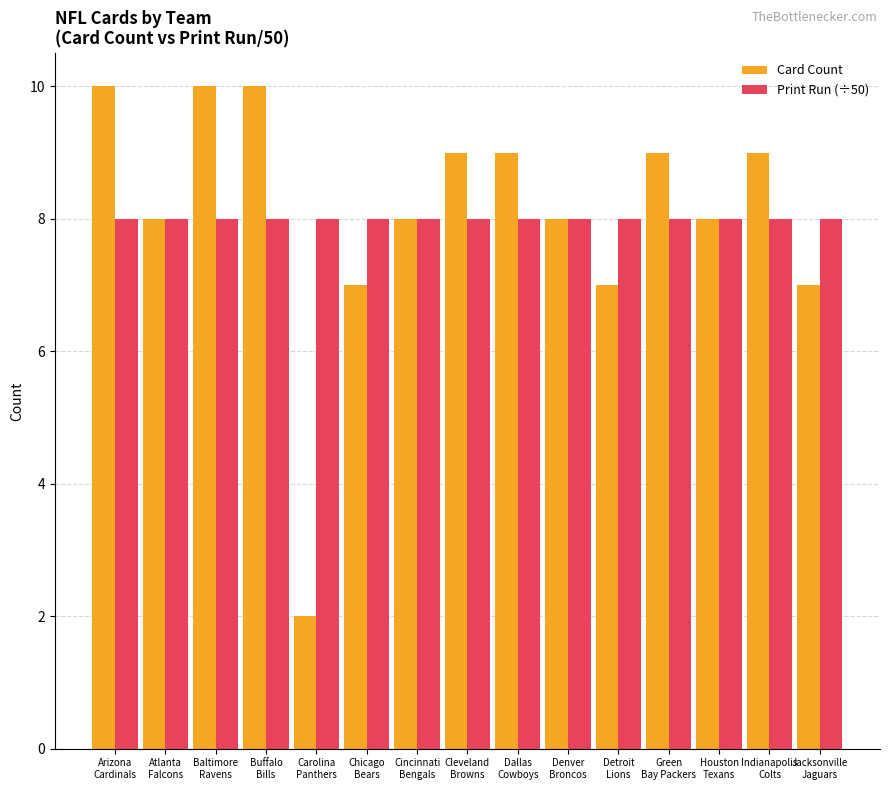

What is the average value of the Card Count series?

8